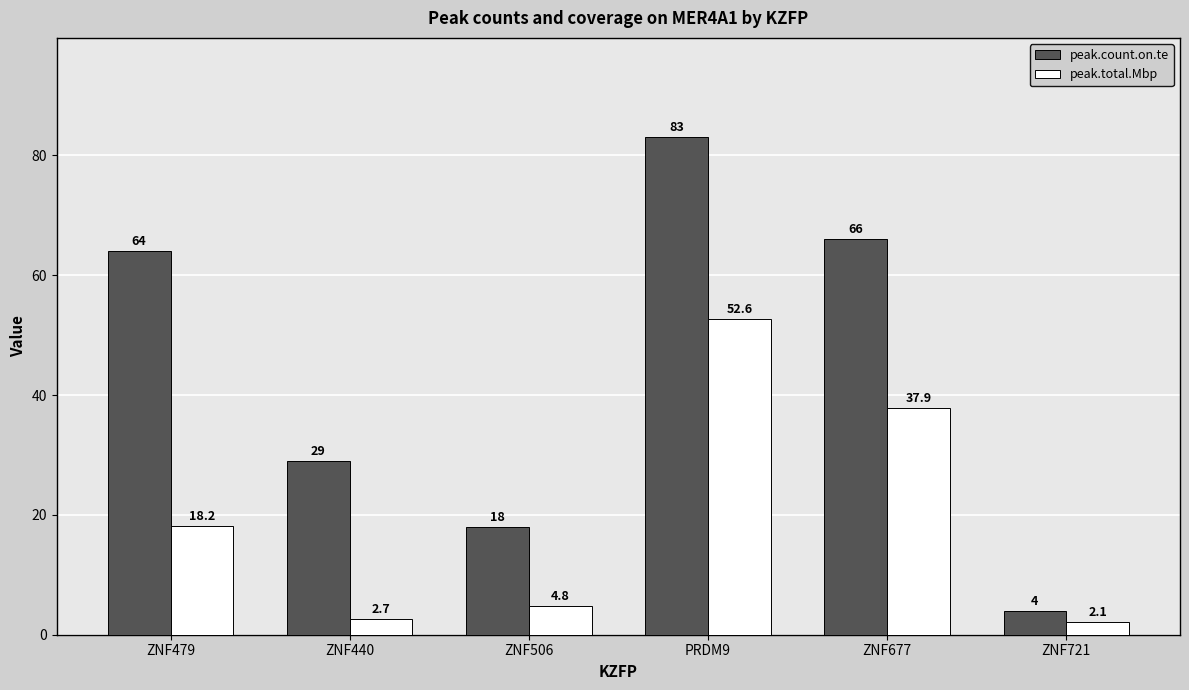

What are all the series names shown in the legend?

peak.count.on.te, peak.total.Mbp